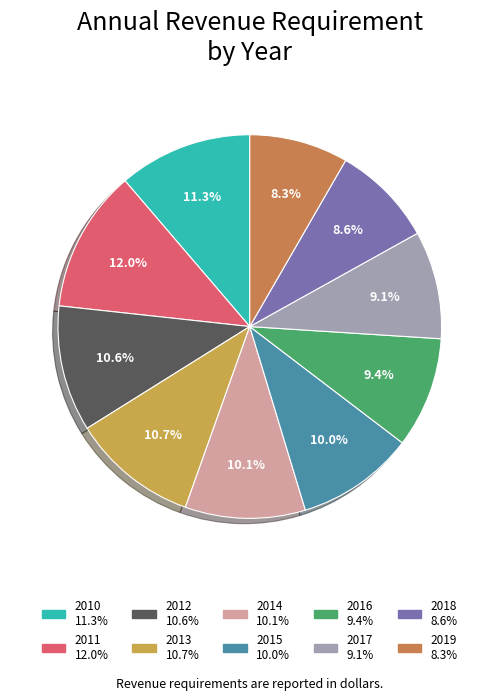

To the nearest percent, what is the average slice percentage?

10%